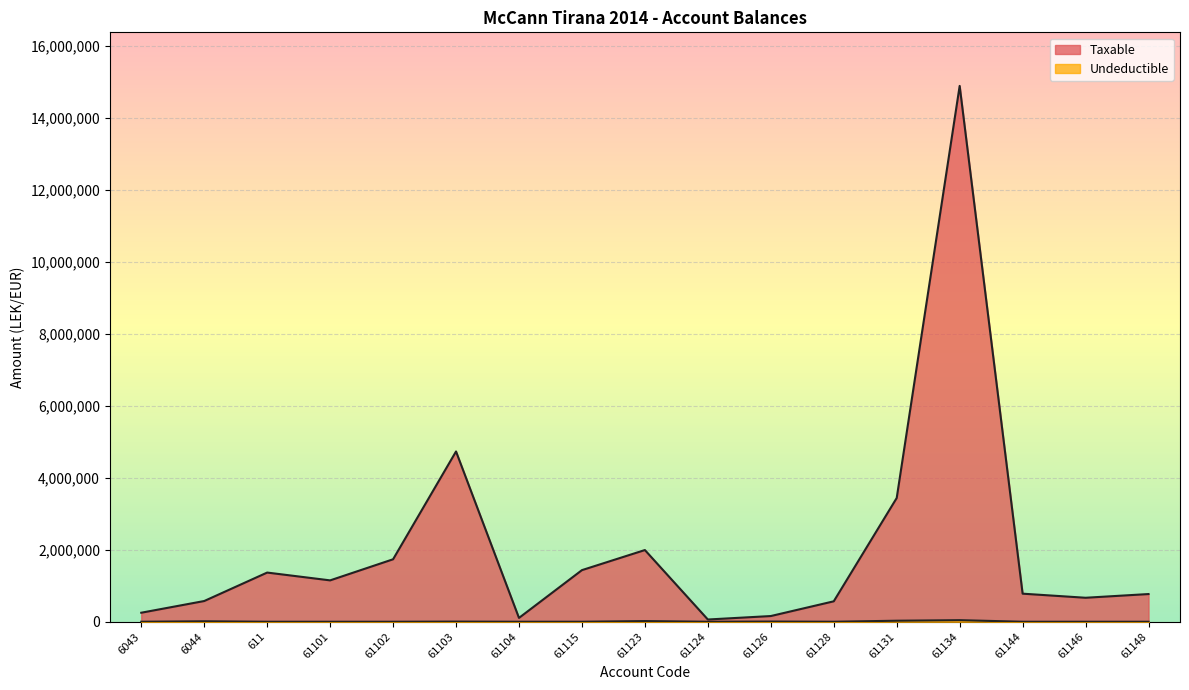

What is the difference between the second highest and minimum values in the Taxable series?

4669333.7